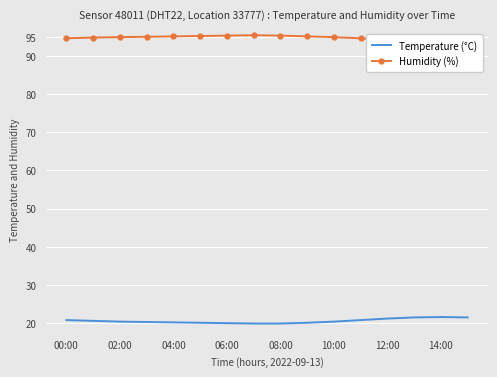

The value of Temperature (°C) at 02:00 is 20.4. True or false?

True